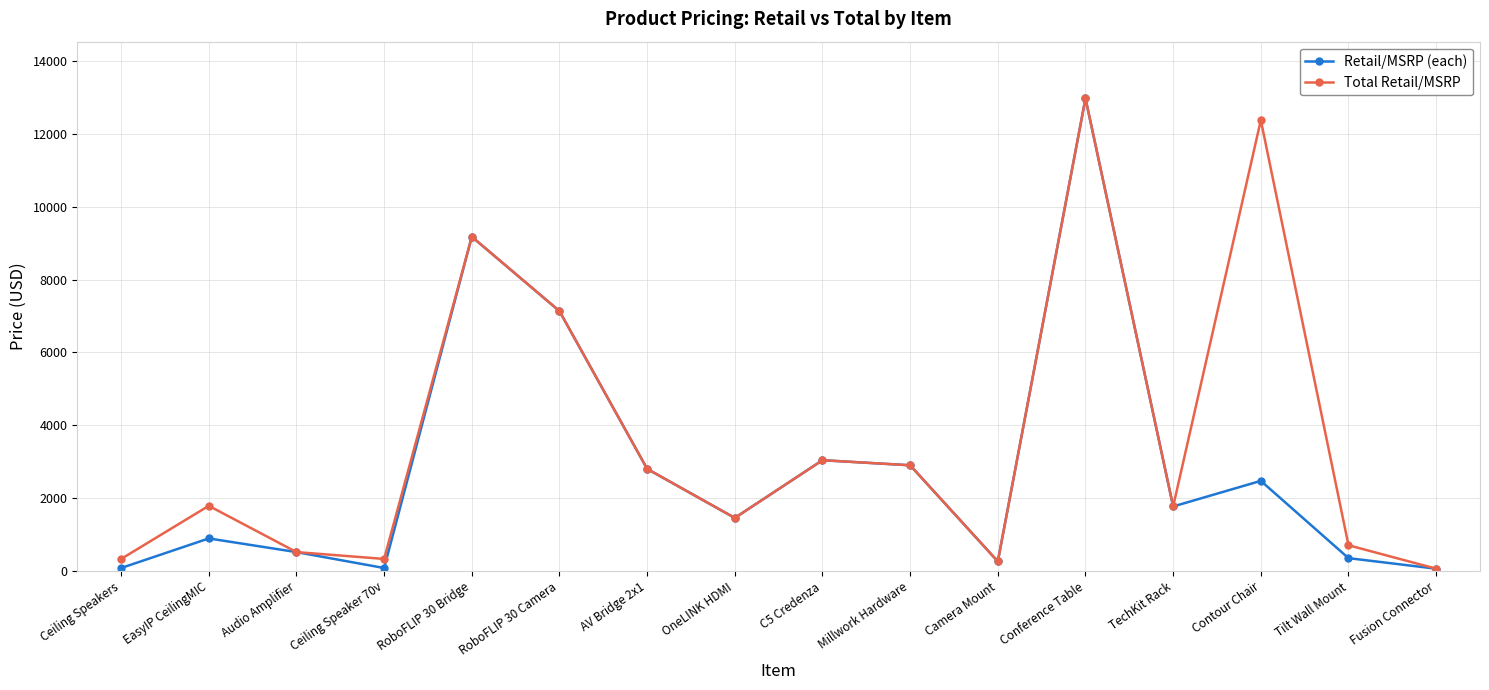

At how many categories does at least one series exceed 10938?

2